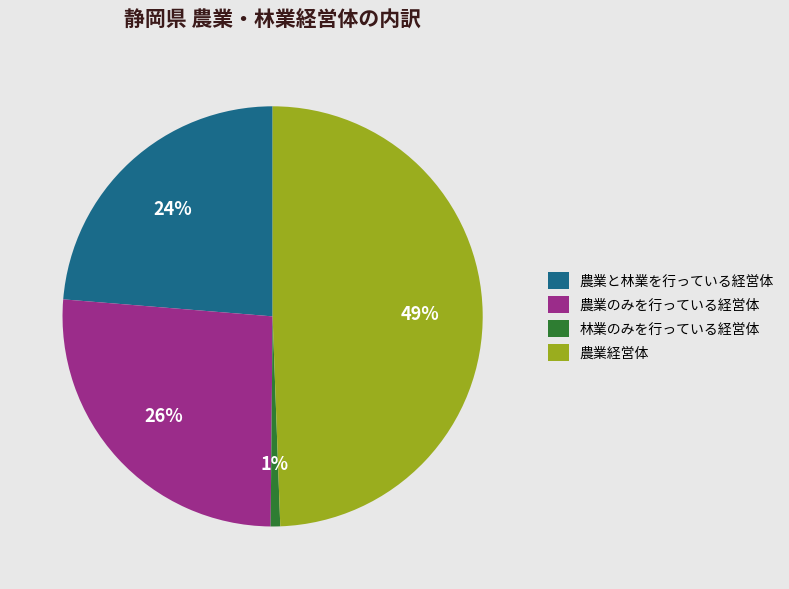

The 農業経営体 slice represents 55% of the pie. True or false?

False